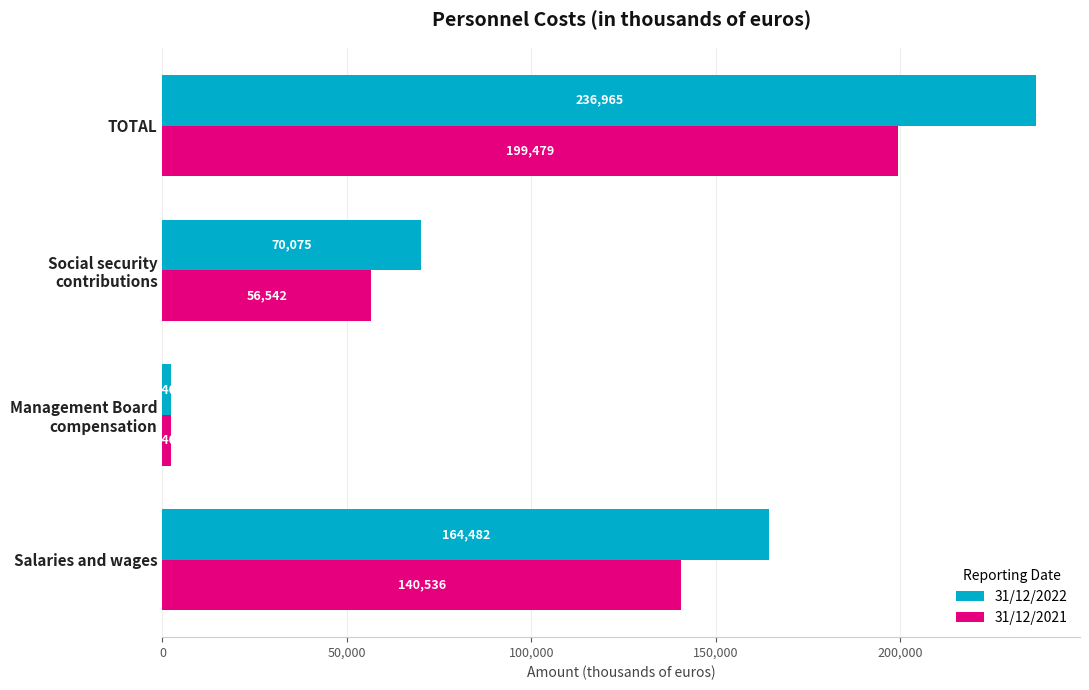

Which series has the widest spread of values?

31/12/2022